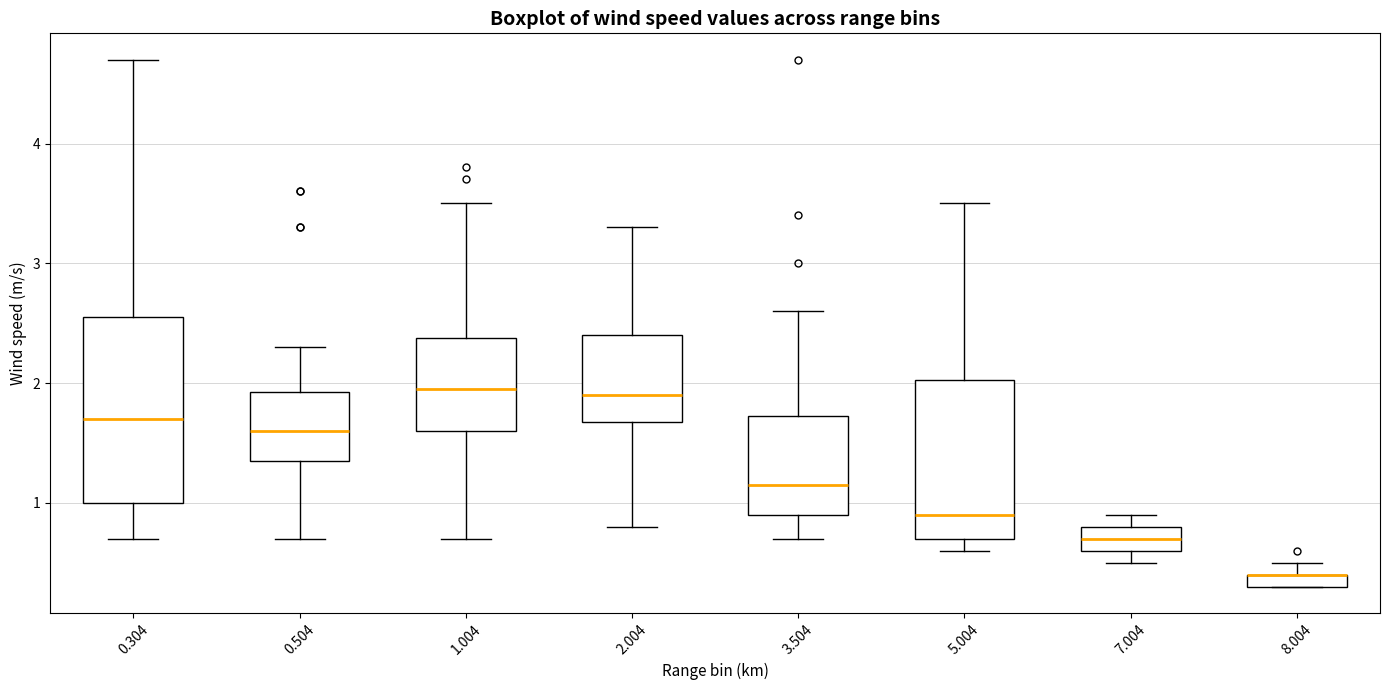

Which box is the tallest, from its lower edge to its upper edge?

0.304